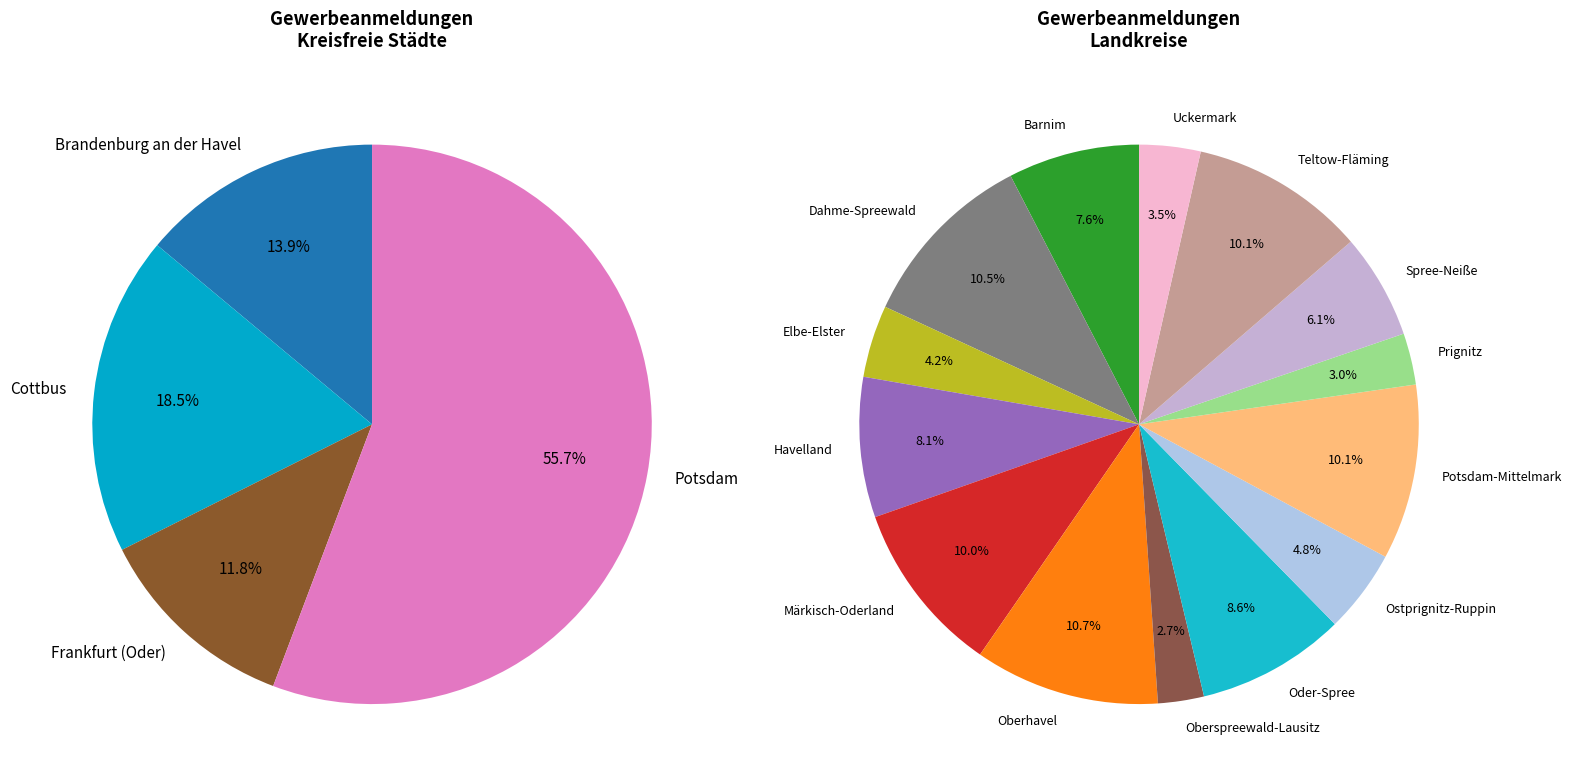

Which category has the biggest portion of the pie?

Oberhavel